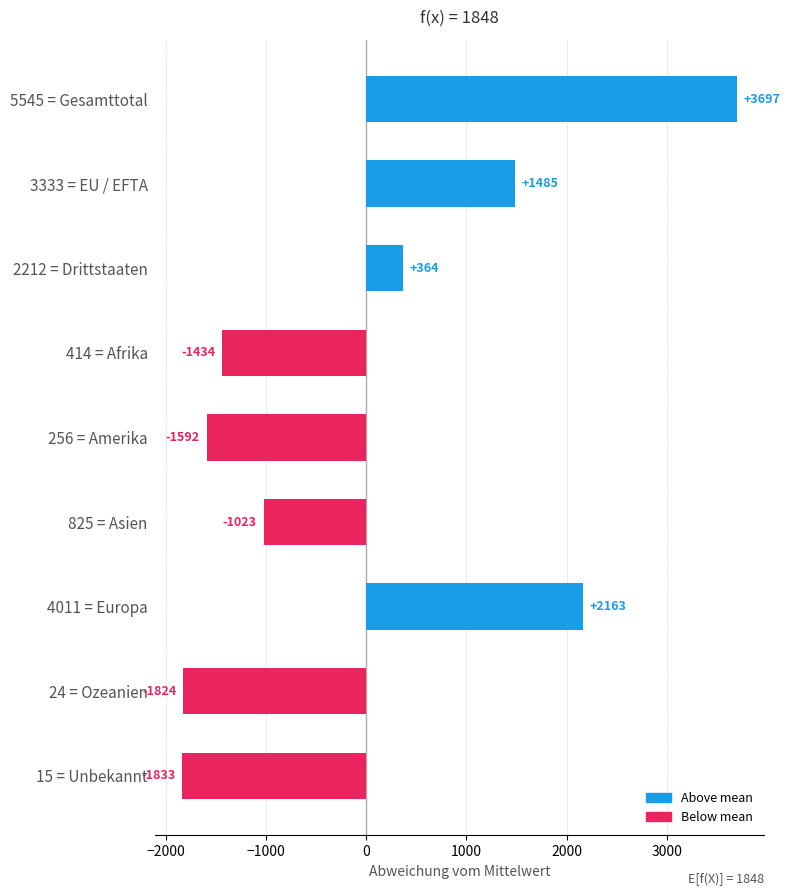

The value at 2212 = Drittstaaten is 363.7. True or false?

True